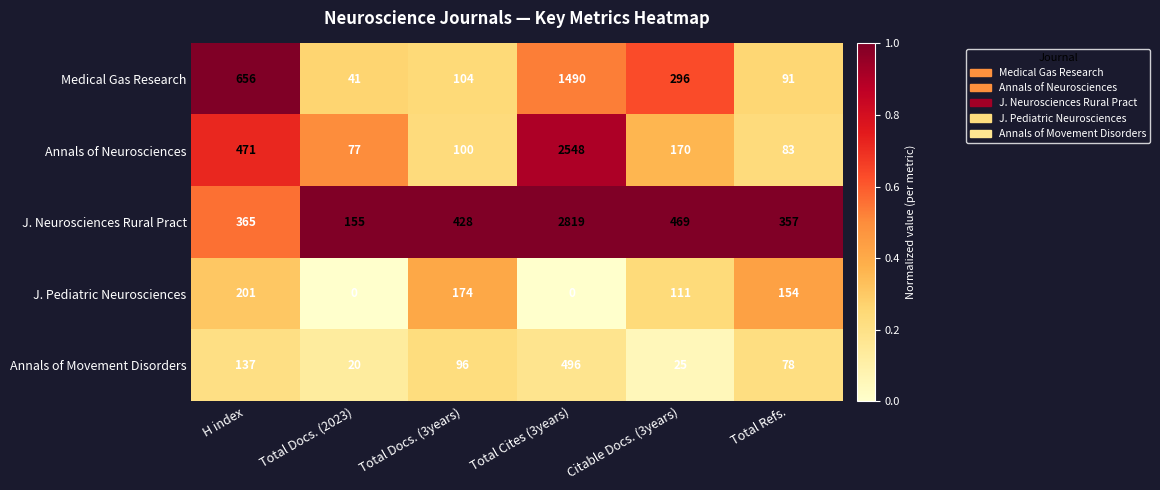

Which series changed the most between H index and Total Docs. (3years)?

Medical Gas Research